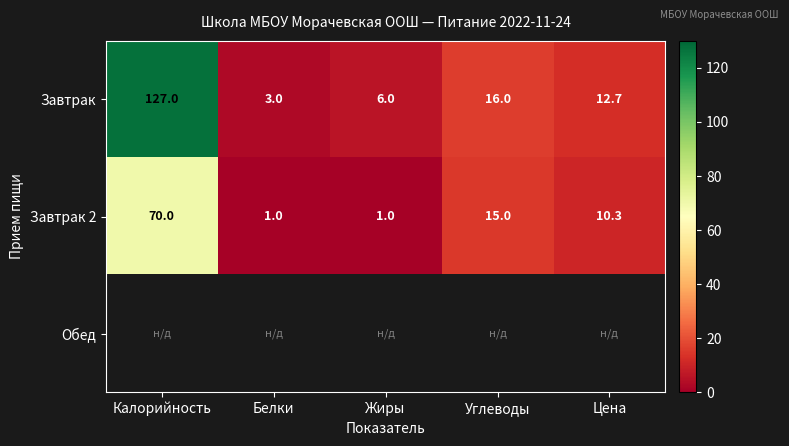

Between Калорийность and Белки, which is larger?

Калорийность